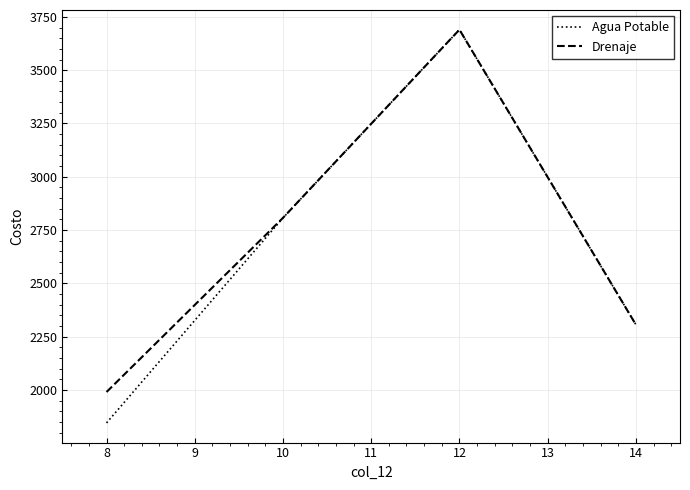

List the labels in order of Drenaje value, largest first.

12, 10, 14, 8